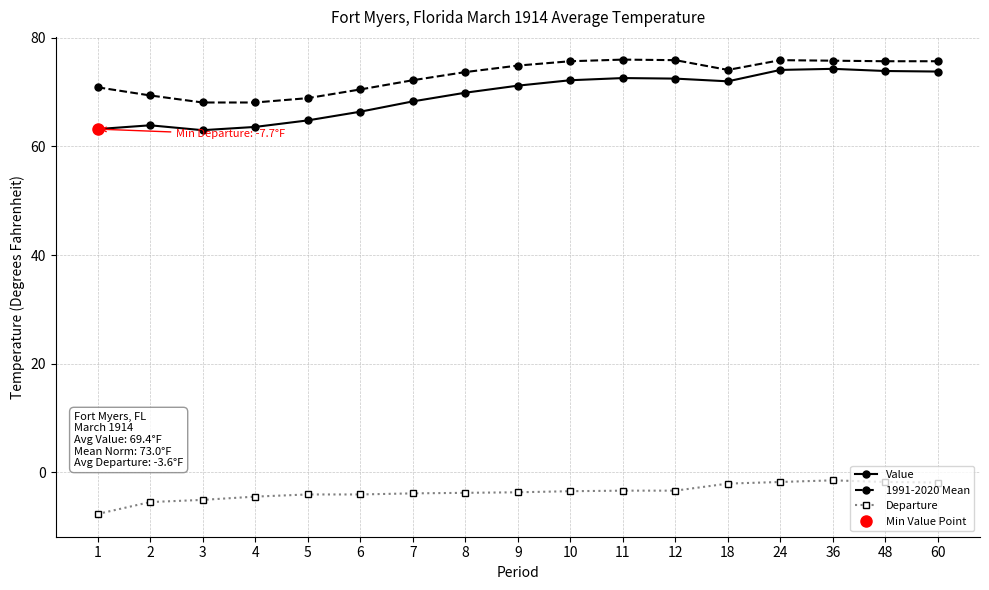

Is the value of Value at 9 greater than the value of 1991-2020 Mean at 5?

Yes